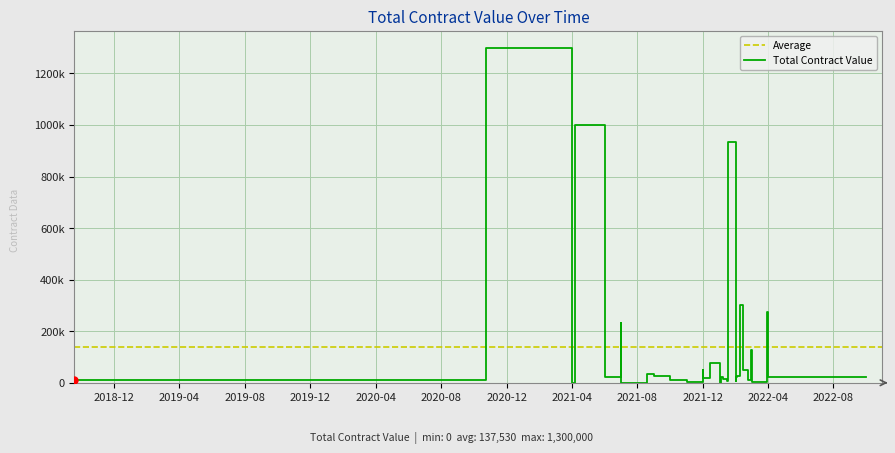

The chart shows a value of 461253.2 at 25. True or false?

False